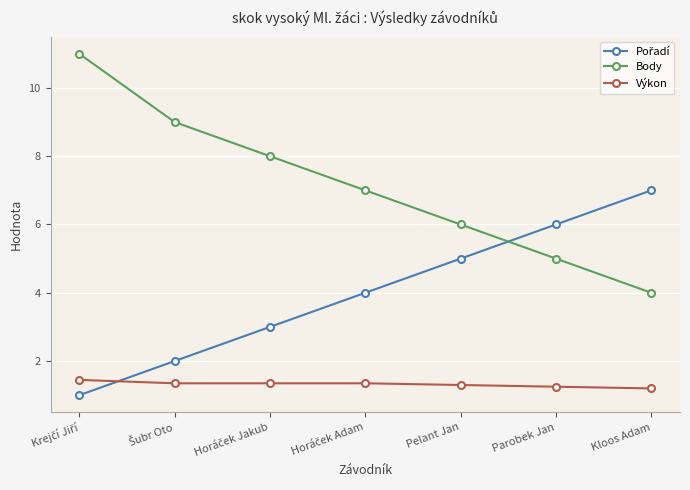

True or false: Body has more than 1 interior local peaks.

False